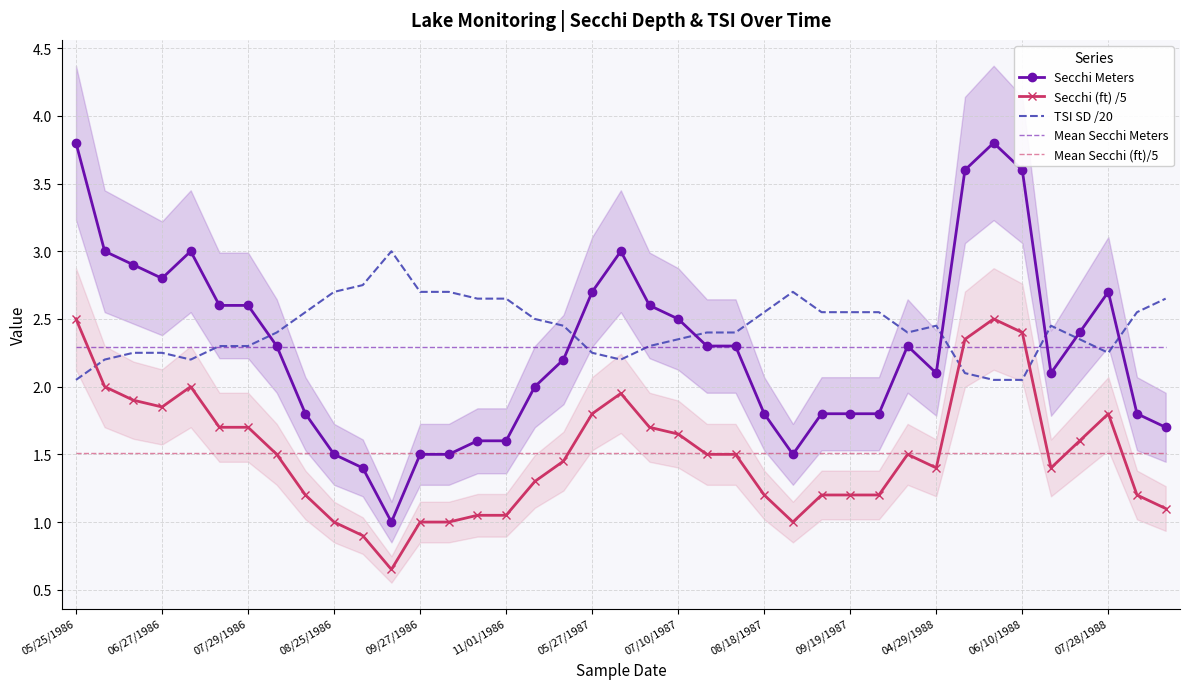

True or false: Mean Secchi (ft)/5 and TSI SD /20 cross at least once.

False